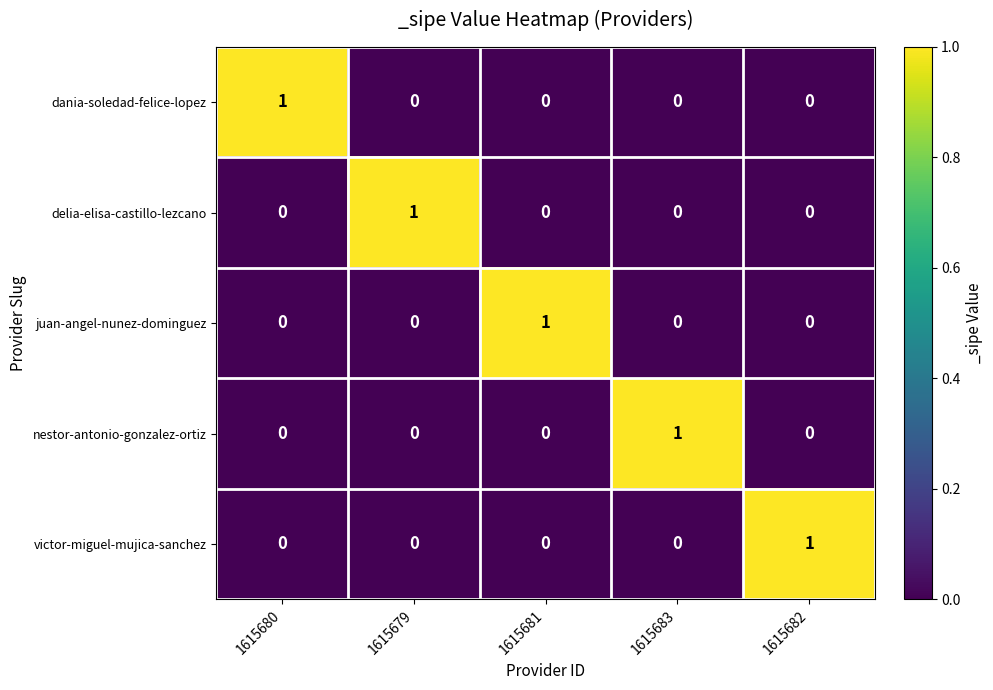

What is the total value across all series at 1615681?

1